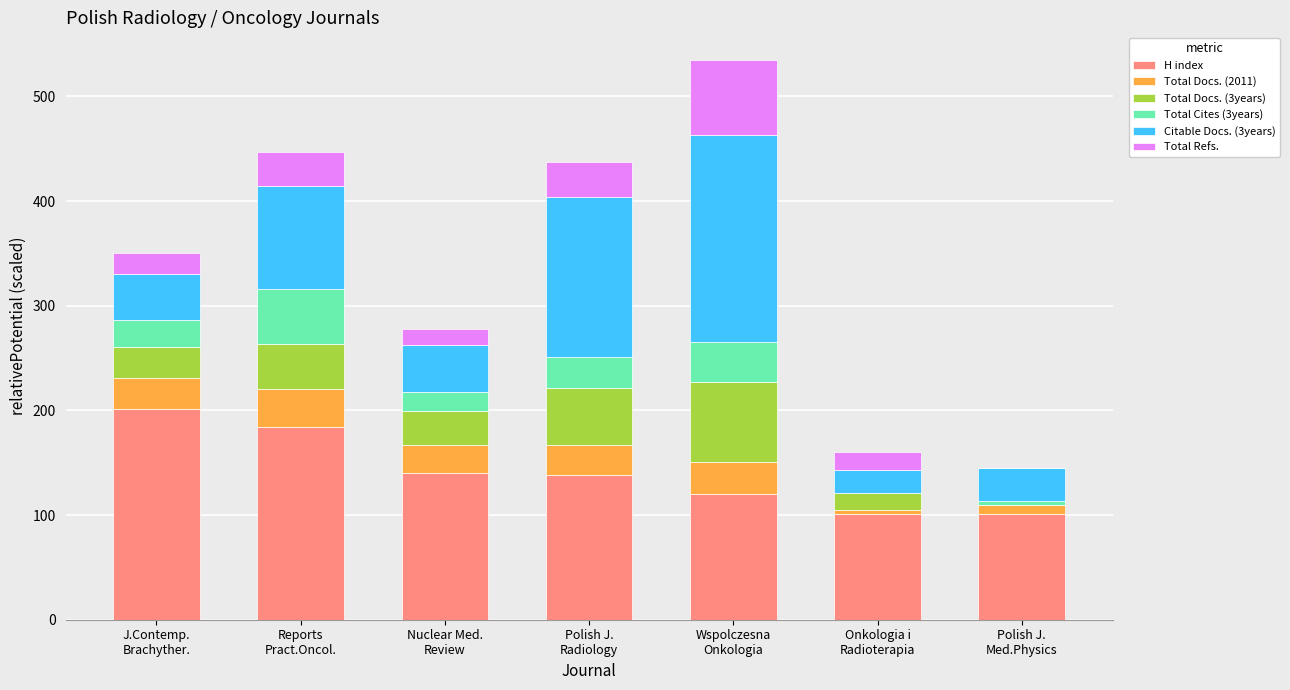

Are the bars horizontal?

No